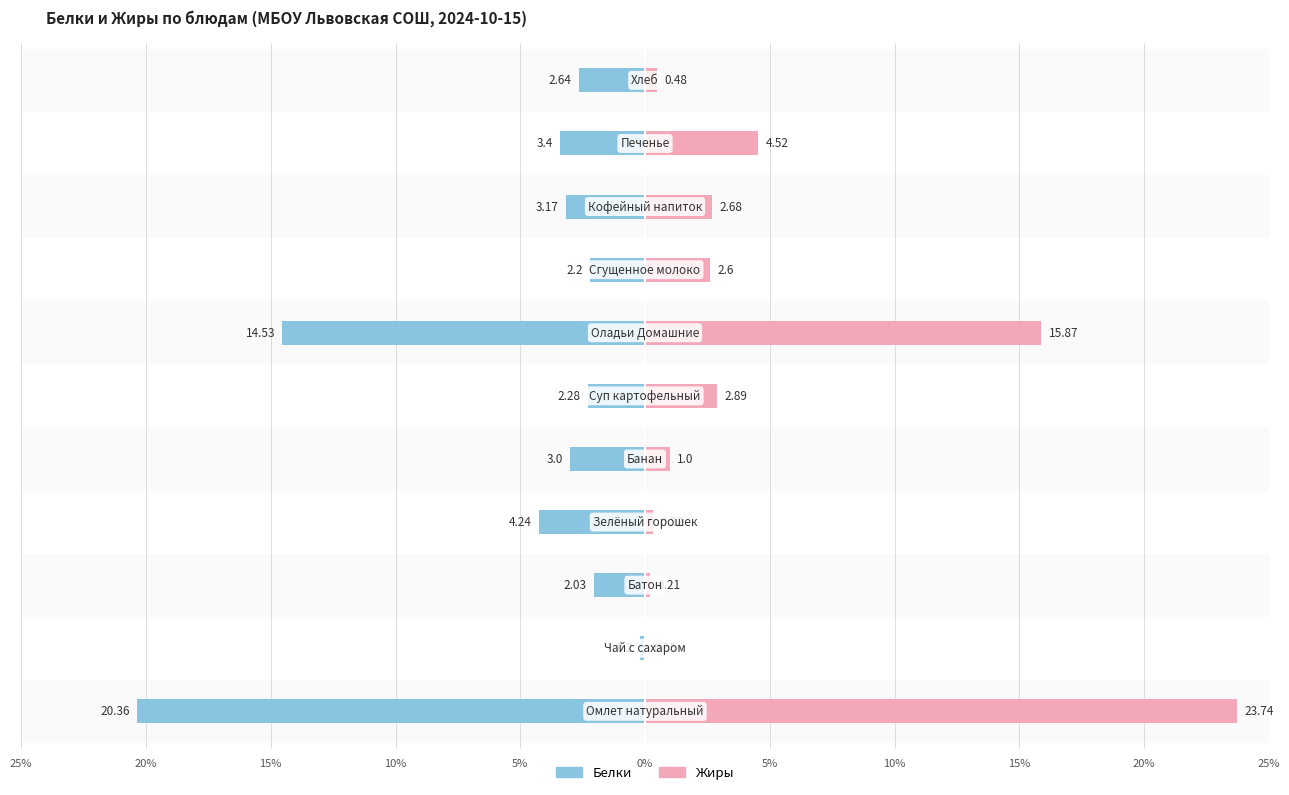

At 20%, list the series in order from smallest to largest.

Белки, Жиры